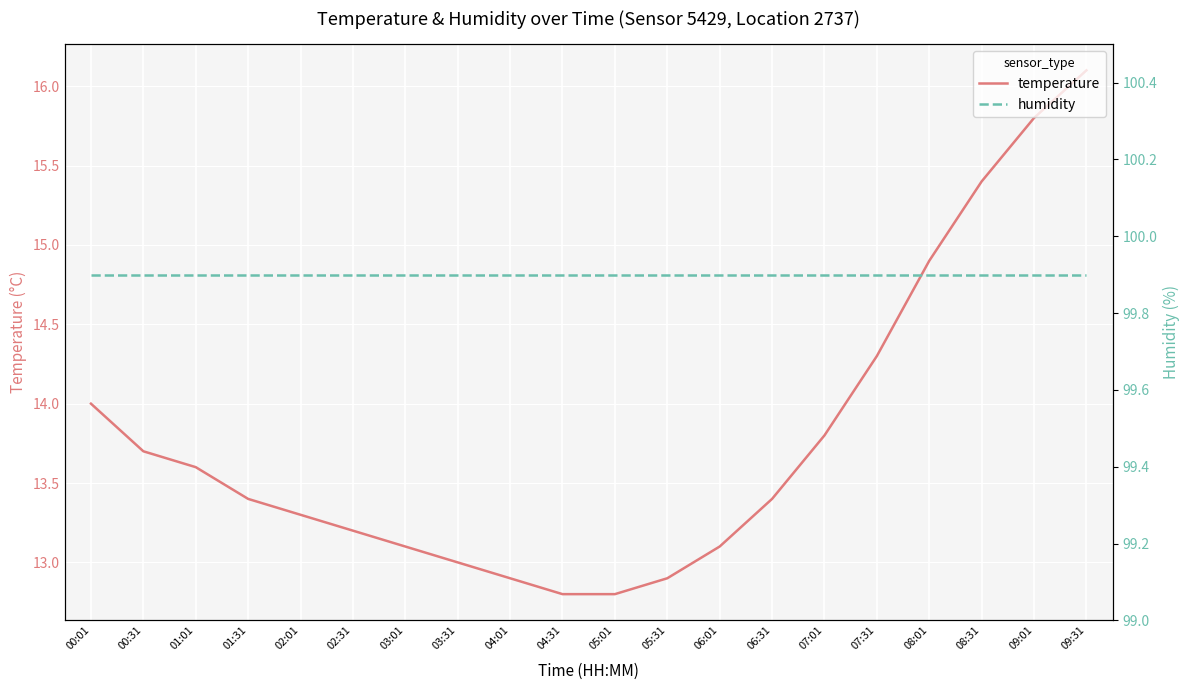

How many lines are shown in the chart?

2